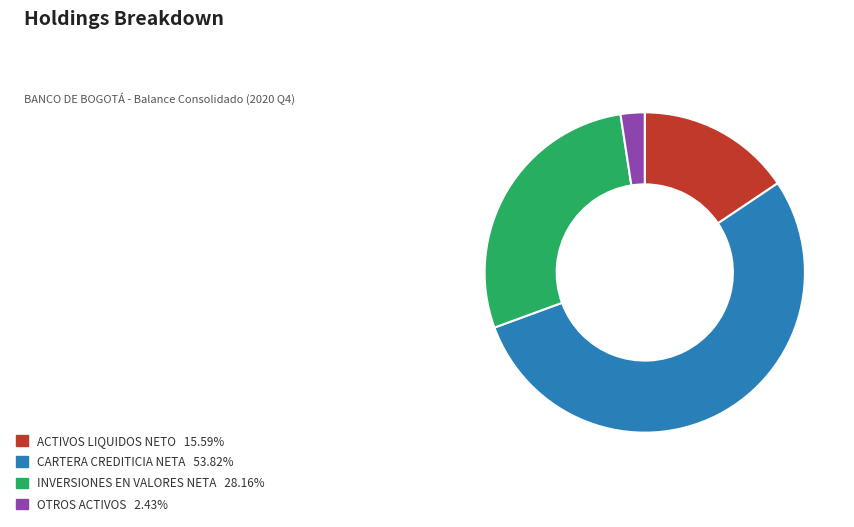

How many segments does this pie chart have?

4